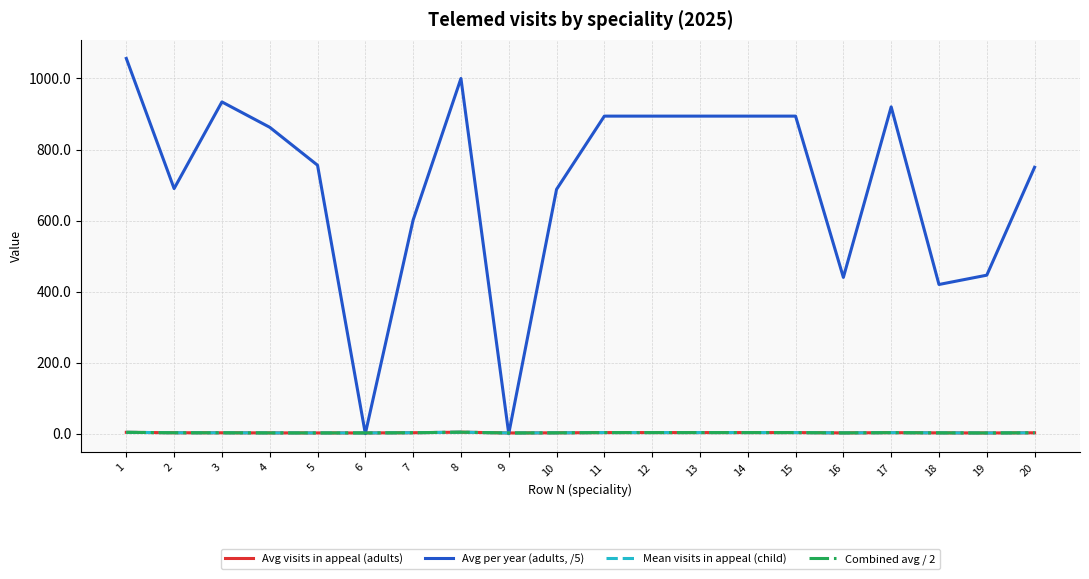

Does the chart have visible grid lines?

Yes